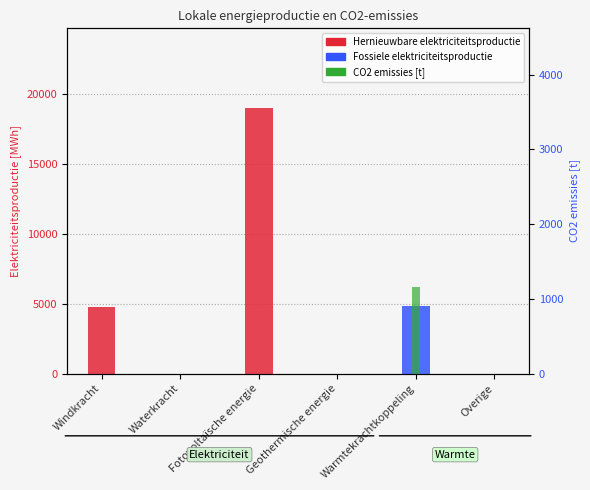

True or false: Hernieuwbare elektriciteitsproductie has a value of 13134.9 at Fotovoltaïsche energie.

False